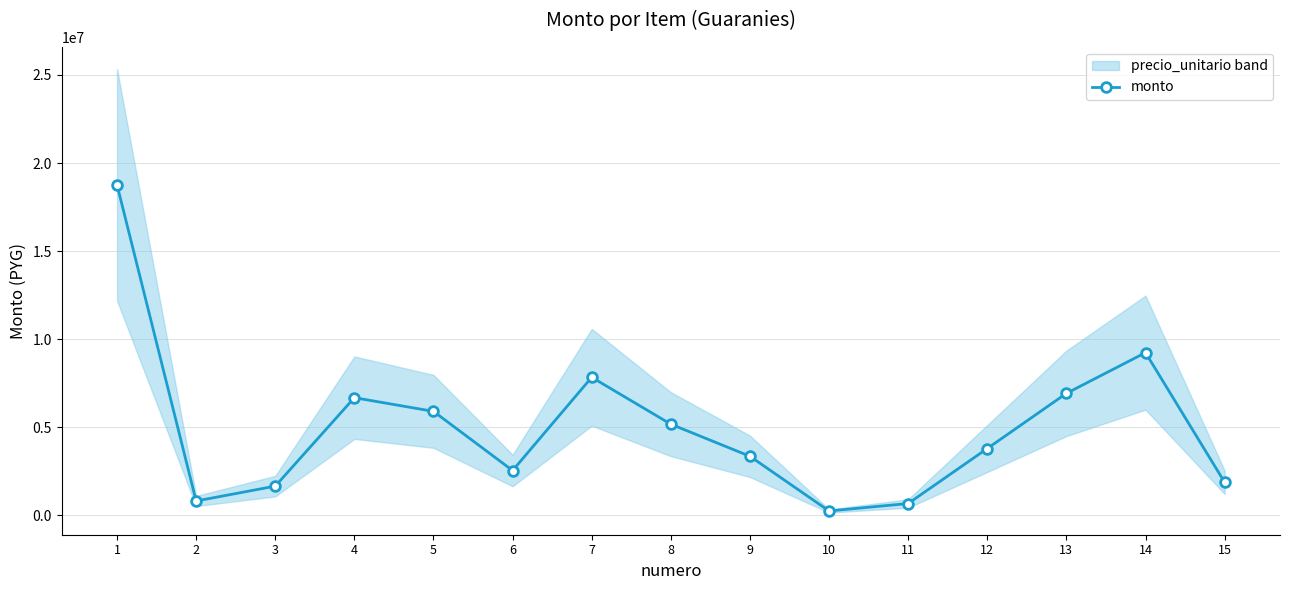

List the labels in order of value, smallest first.

10, 11, 2, 3, 15, 6, 9, 12, 8, 5, 4, 13, 7, 14, 1